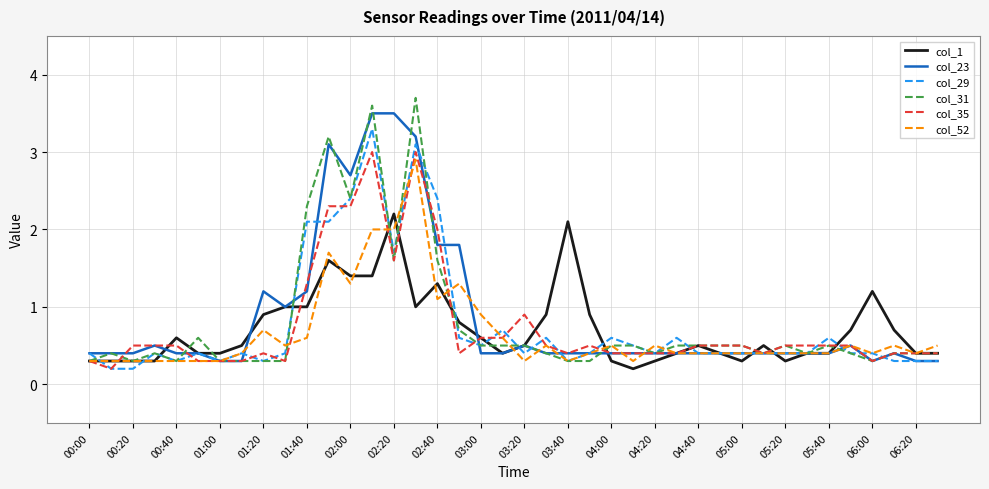

Is this an area chart (filled region under the line)?

No